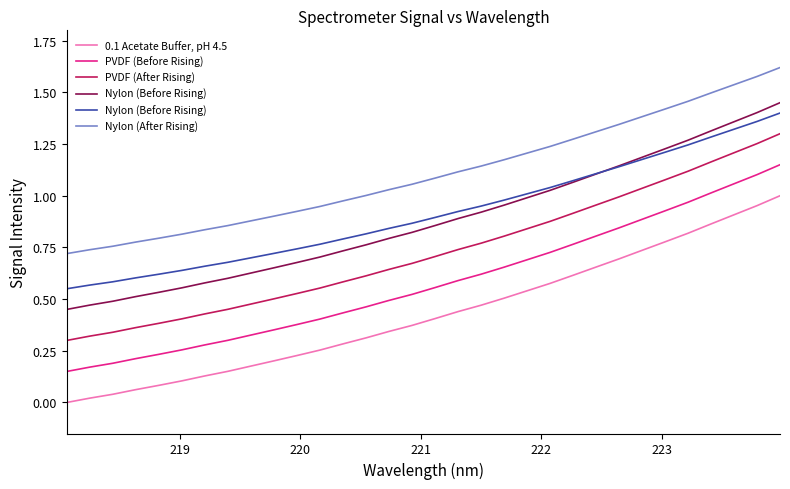

True or false: PVDF (Before Rising) and PVDF (After Rising) intersect in this chart.

False